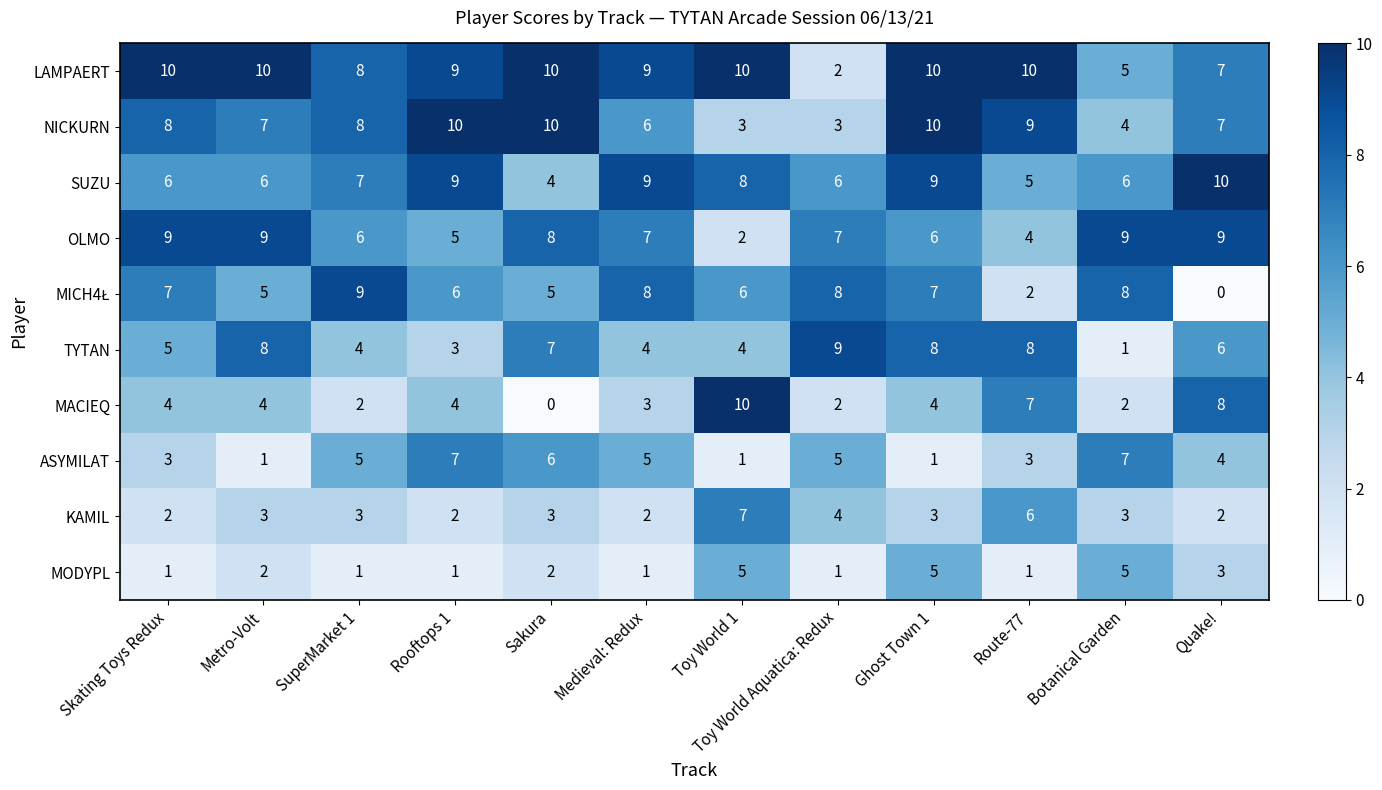

At which label is ASYMILAT closest to 4?

Quake!